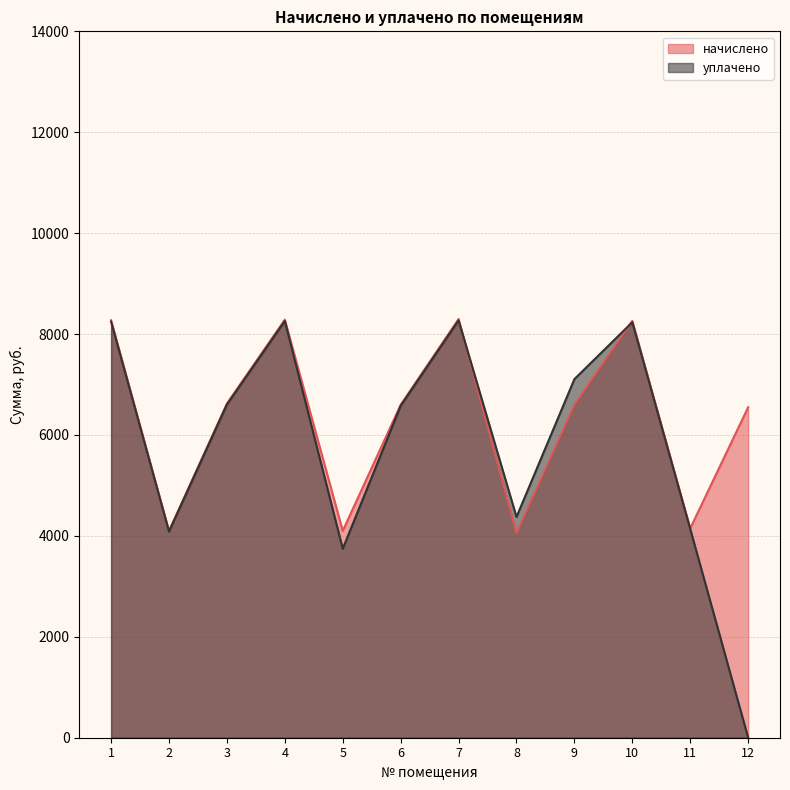

Rank the series by their average value, from highest to lowest.

начислено, уплачено